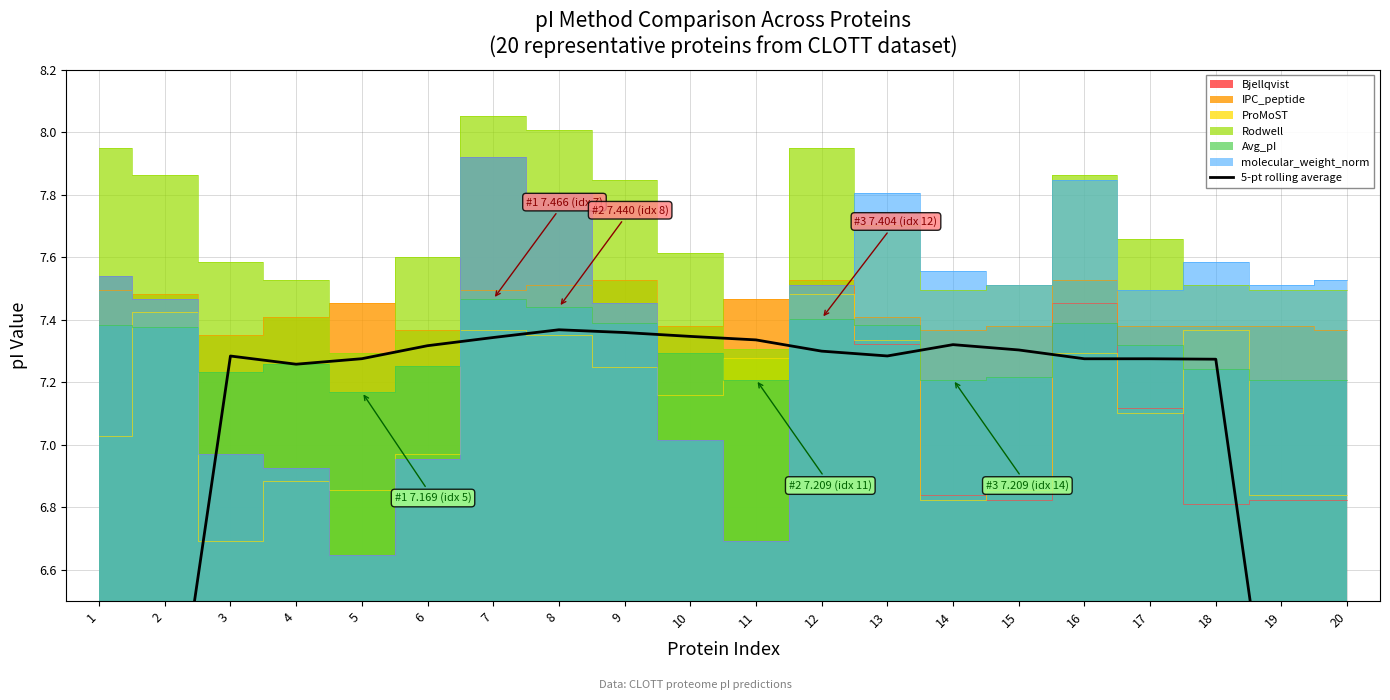

What is the sum of all values?

137.3